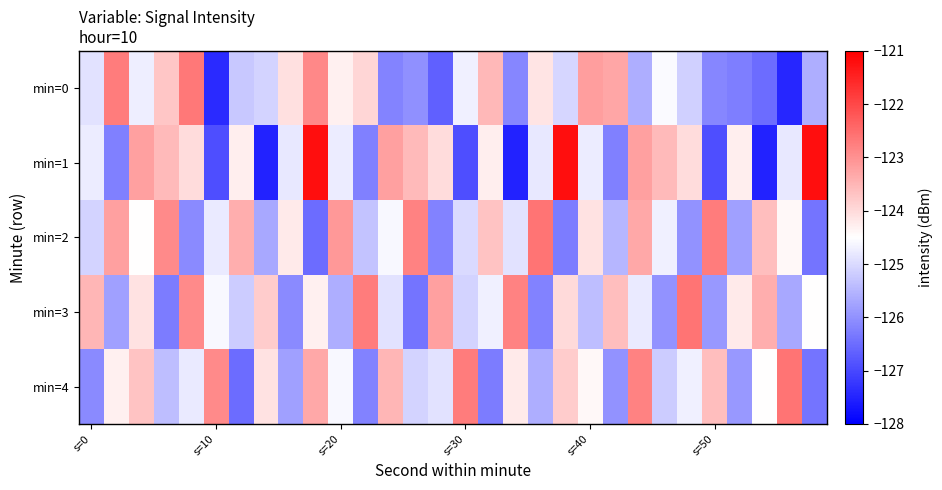

Reading left to right, list all the values displayed in this chart.

min=0: -124.9	-122.7	-124.7	-123.7	-122.7	-127.4	-125.3	-125.1	-124.1	-122.9	-124.3	-123.9	-126.2	-126.0	-126.7	-124.7	-123.5	-126.2	-124.1	-125.1	-123.2	-123.3	-125.6	-124.6	-125.2	-126.2	-126.3	-126.5	-127.5	-125.6
min=1: -124.8	-126.2	-123.2	-123.6	-124.0	-126.9	-124.3	-127.5	-124.8	-121.2	-124.8	-126.2	-123.2	-123.6	-124.0	-126.9	-124.3	-127.5	-124.8	-121.2	-124.8	-126.2	-123.2	-123.6	-124.0	-126.9	-124.3	-127.5	-124.8	-121.2
min=2: -125.1	-123.2	-124.5	-122.9	-126.1	-124.8	-123.4	-125.7	-124.2	-126.5	-123.1	-125.3	-124.6	-122.8	-126.2	-125.0	-123.7	-124.9	-122.6	-126.3	-124.1	-125.5	-123.3	-124.7	-126.0	-122.7	-125.8	-123.6	-124.4	-126.4
min=3: -123.5	-125.8	-124.1	-126.3	-122.9	-124.6	-125.2	-123.8	-126.1	-124.3	-125.6	-122.7	-124.9	-126.4	-123.2	-125.1	-124.7	-122.8	-126.2	-124.0	-125.4	-123.6	-124.8	-126.0	-122.6	-125.9	-124.2	-123.4	-125.7	-124.5
min=4: -126.1	-124.3	-123.7	-125.4	-124.8	-122.9	-126.5	-124.1	-125.8	-123.3	-124.6	-126.2	-123.5	-125.1	-124.9	-122.7	-126.3	-124.2	-125.6	-123.8	-124.4	-126.0	-122.8	-125.2	-124.7	-123.6	-125.9	-124.5	-122.6	-126.4